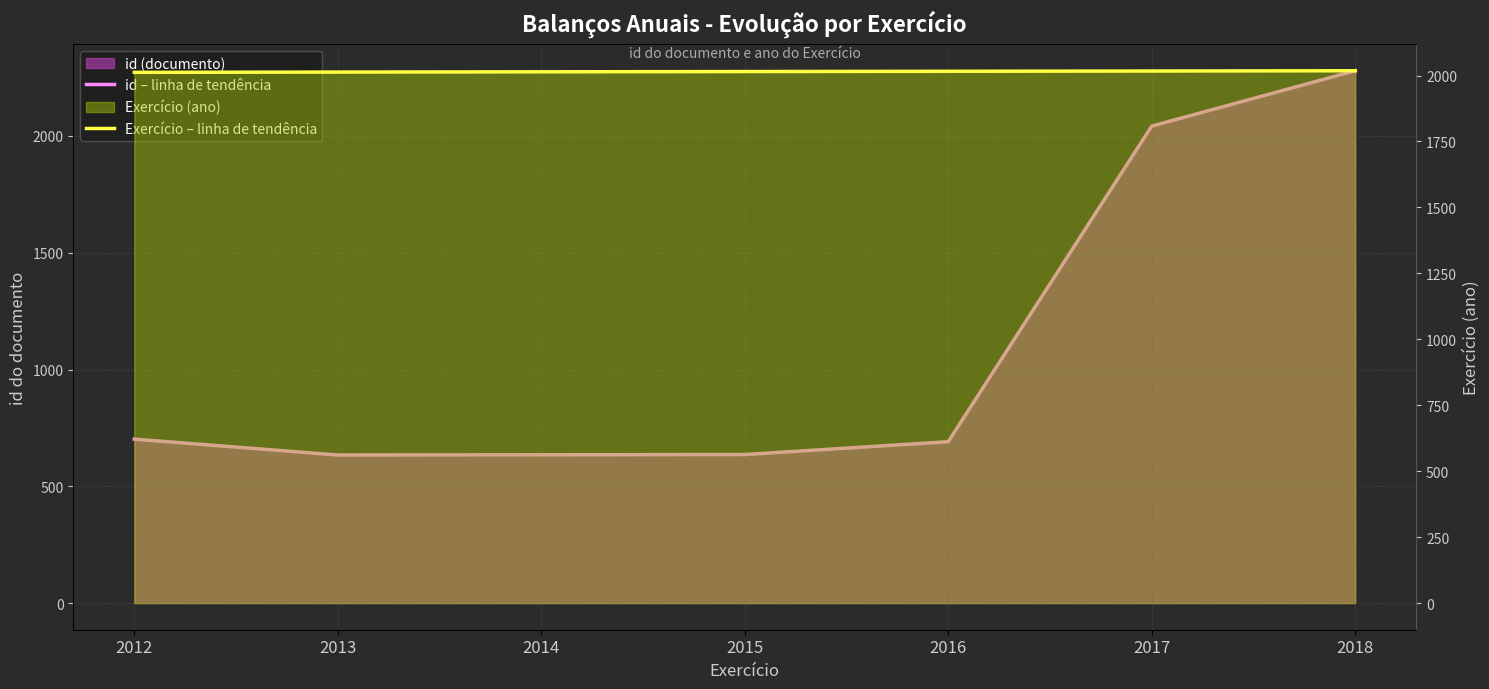

What is the sum of all id – linha de tendência values?

7619